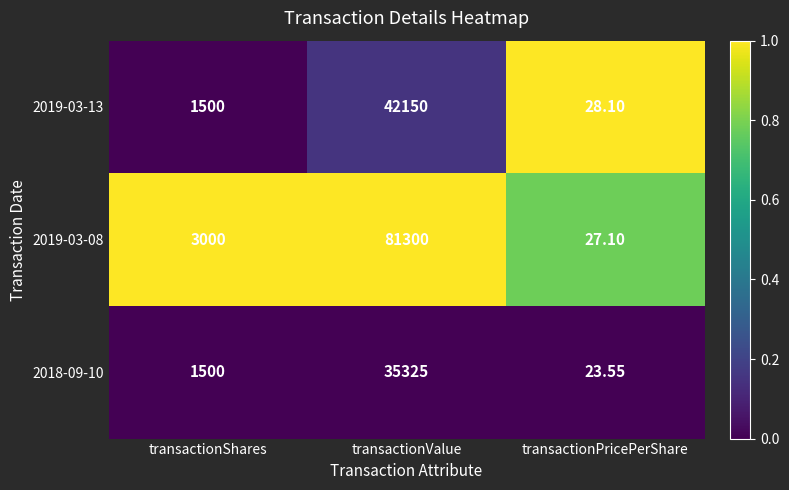

Rank the categories by 2018-09-10 value from lowest to highest.

transactionPricePerShare, transactionShares, transactionValue